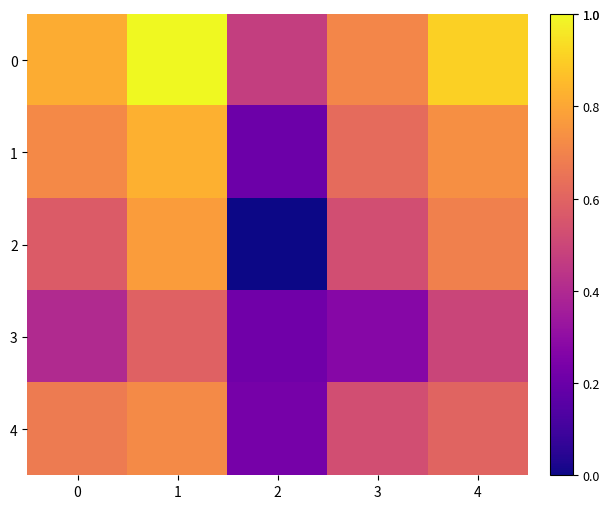

Reading left to right, what are all the values shown in this chart?

0: 0=0.8	1=1.0	2=0.5	3=0.7	4=0.9
1: 0=0.7	1=0.8	2=0.2	3=0.6	4=0.7
2: 0=0.6	1=0.8	2=0.0	3=0.5	4=0.7
3: 0=0.4	1=0.6	2=0.2	3=0.3	4=0.5
4: 0=0.7	1=0.7	2=0.2	3=0.5	4=0.6